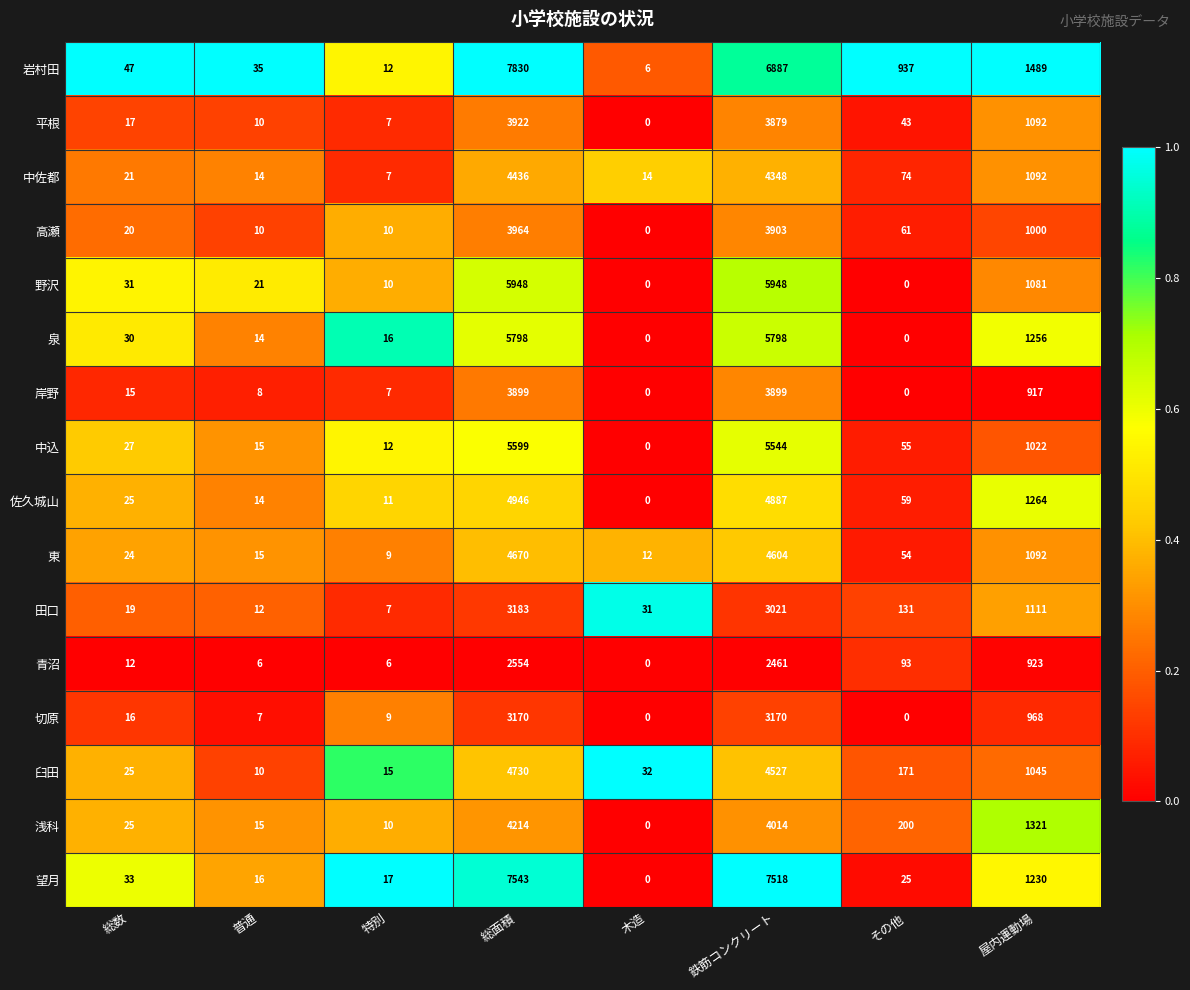

How many data points does each series have?

8